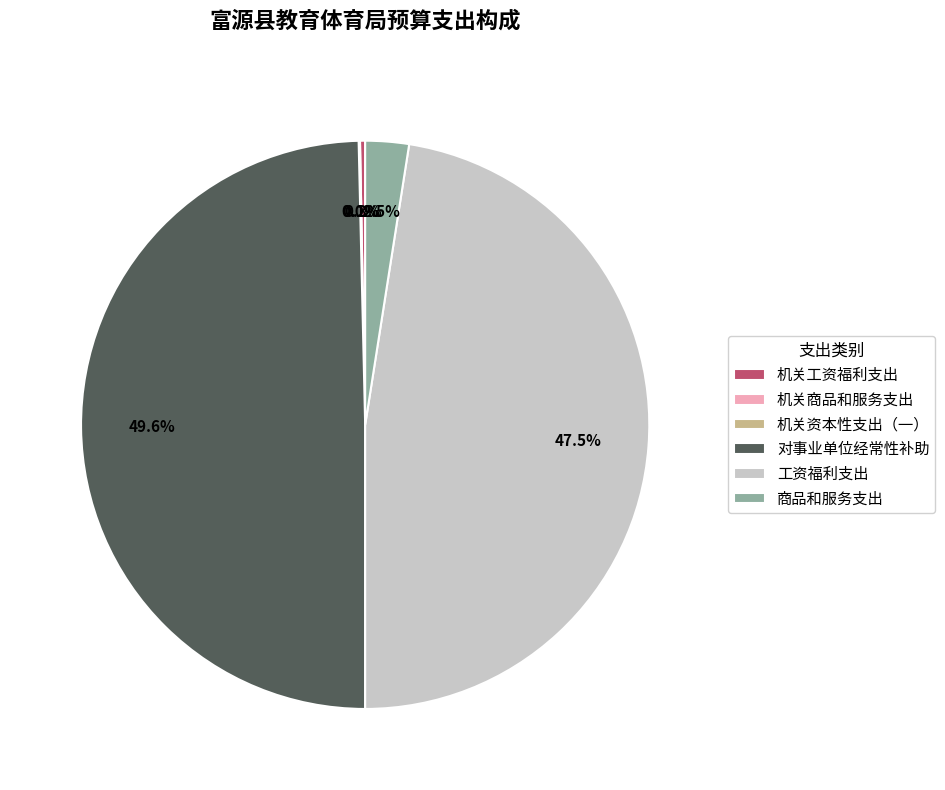

To the nearest percent, what is the average slice percentage?

17%